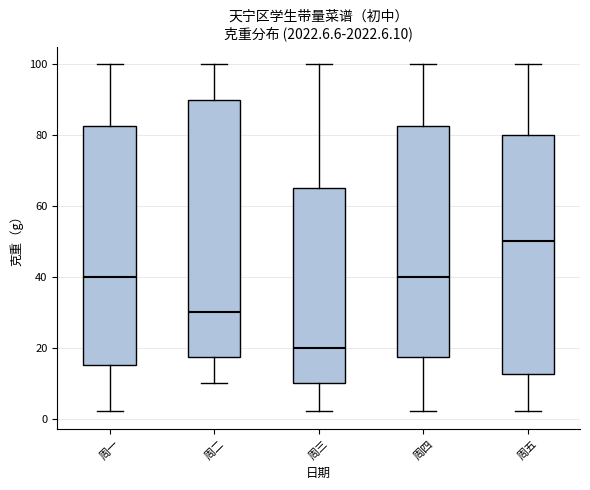

Reading left to right, transcribe this box plot: for each box, give where its median line is, the range the box spans, and where its two whiskers end, as read against the y-axis. The values are not printed on the chart, so give them approximately, as read against the axis.

周一: median 40, box 16 to 82, whiskers 2 to 100
周二: median 30, box 18 to 90, whiskers 10 to 100
周三: median 20, box 10 to 66, whiskers 2 to 100
周四: median 40, box 18 to 82, whiskers 2 to 100
周五: median 50, box 12 to 80, whiskers 2 to 100